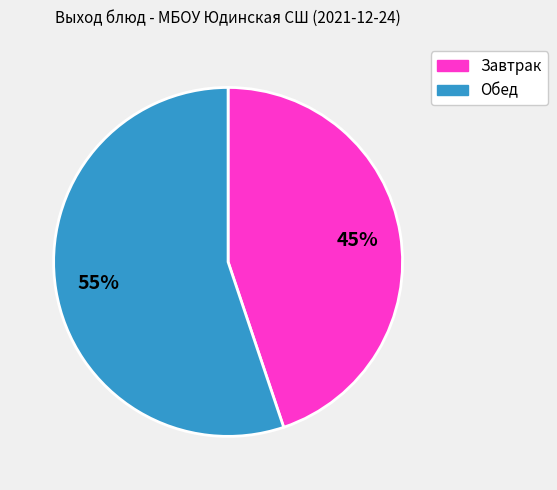

Is there a majority slice in this chart?

Yes